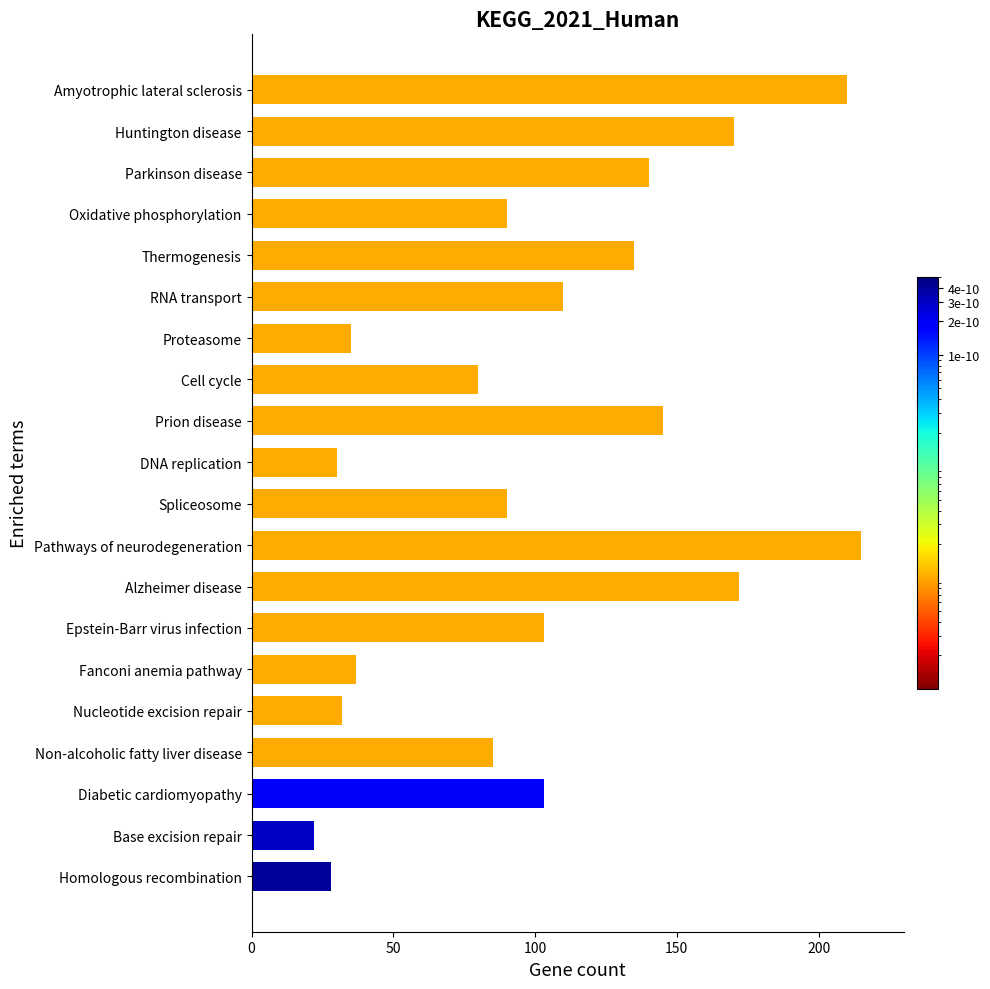

Are the bars grouped side by side (vs. stacked)?

No